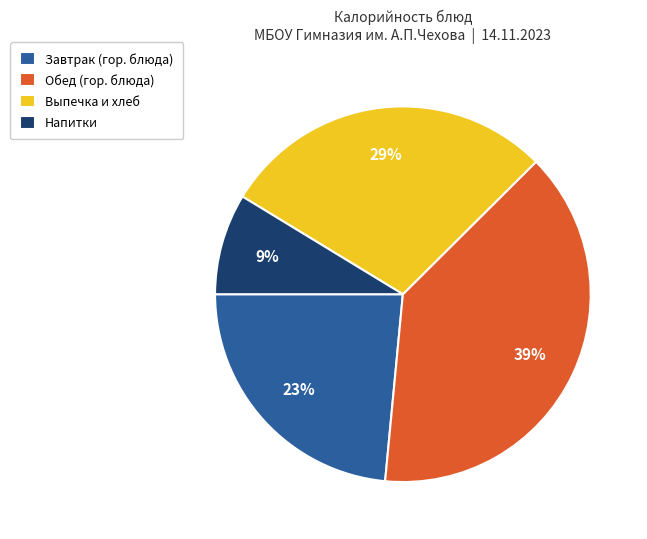

Is it true that Обед (гор. блюда) is 54% of the pie?

False